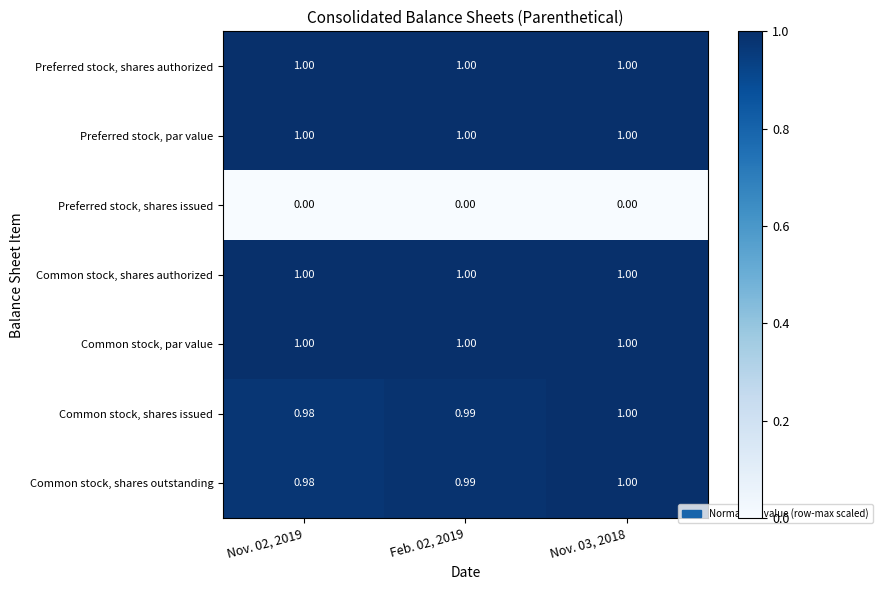

How many categories are shown in the chart?

3